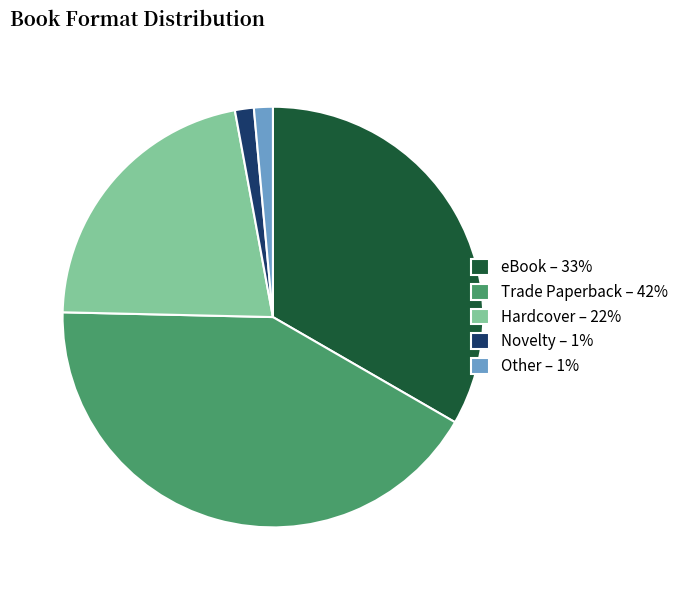

Which slice is the largest?

Trade Paperback